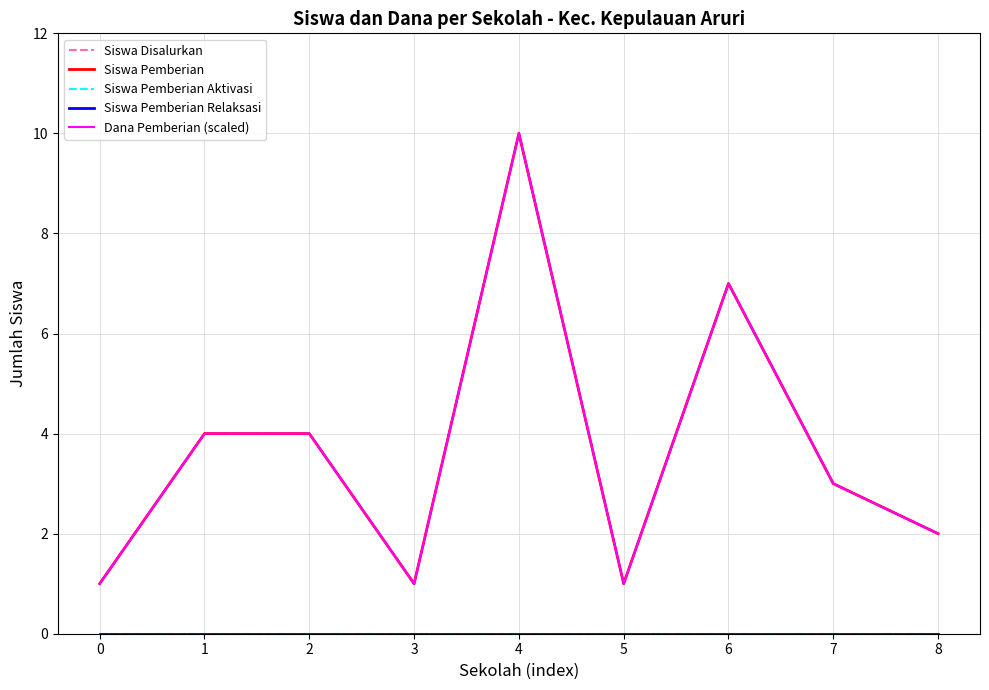

Does the chart display data point markers on the line(s)?

No